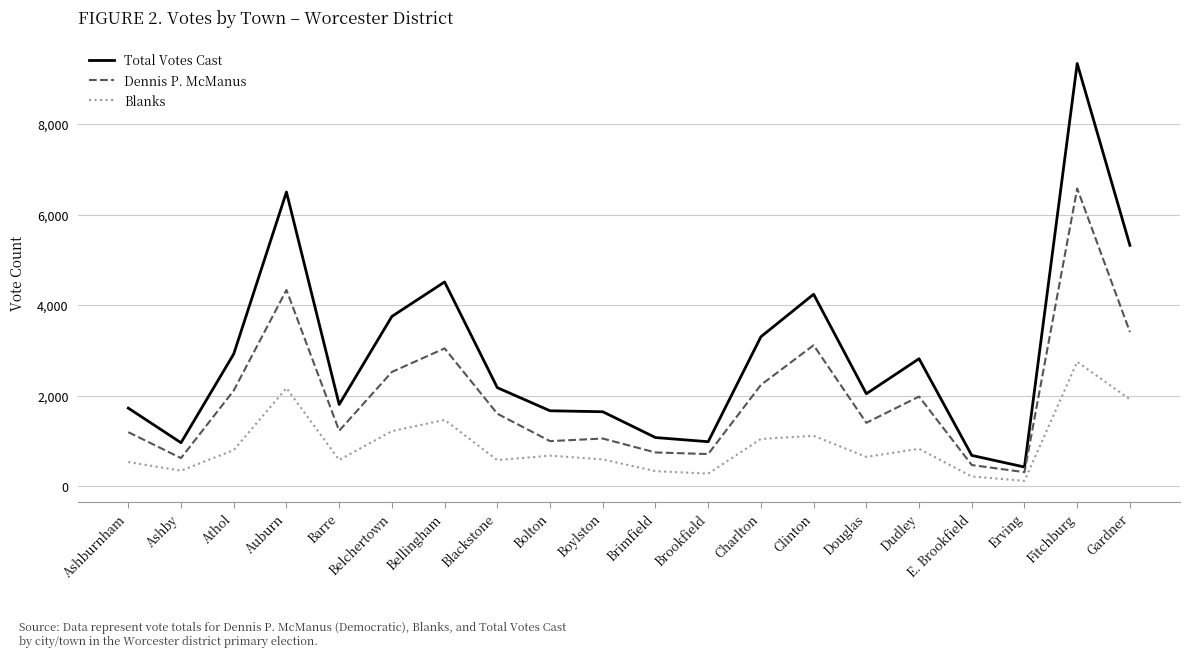

What is the difference between the Total Votes Cast values at Blackstone and Ashburnham?

452